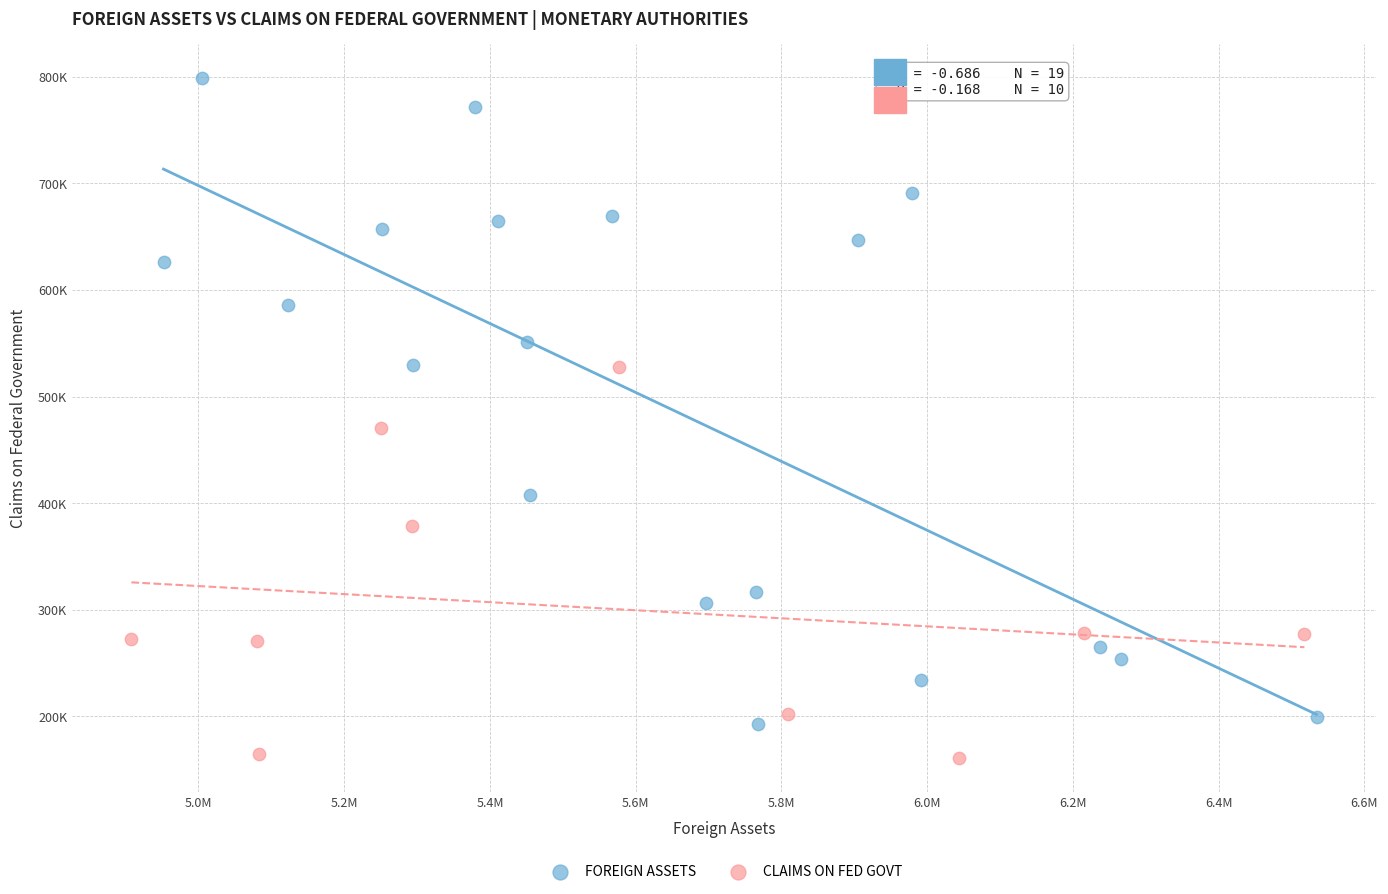

What are all the series names shown in the legend?

FOREIGN ASSETS, CLAIMS ON FED GOVT